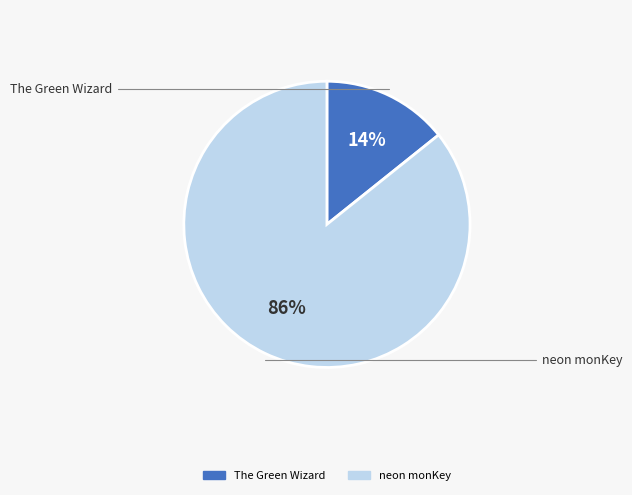

What is the largest slice in the pie chart?

neon monKey